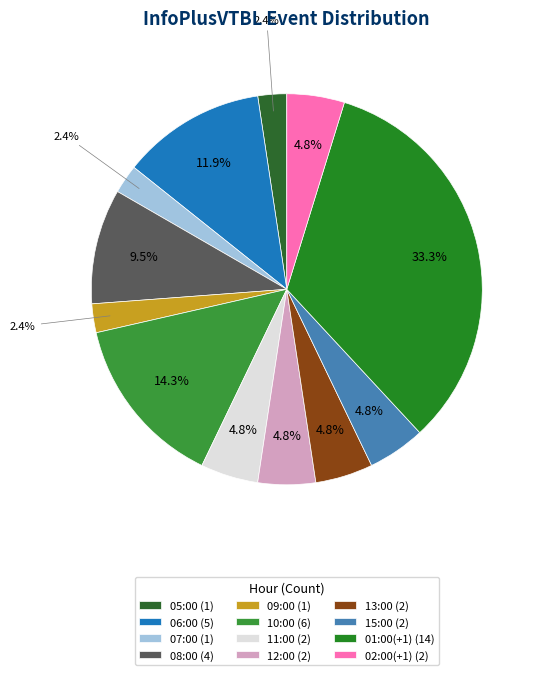

Rank the categories by value from lowest to highest.

05:00, 07:00, 09:00, 11:00, 12:00, 13:00, 15:00, 02:00(+1), 08:00, 06:00, 10:00, 01:00(+1)